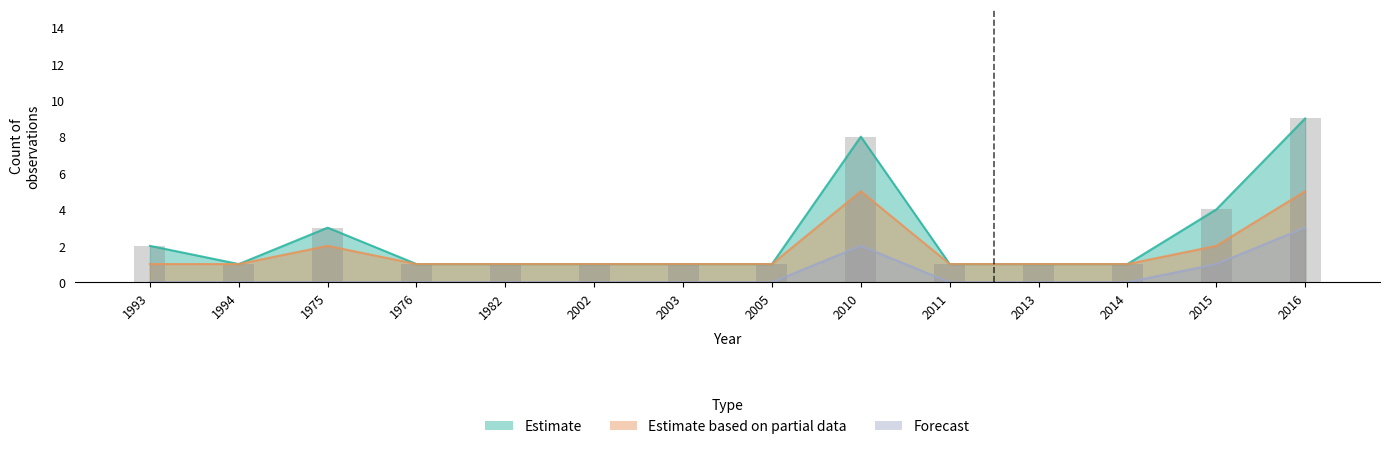

What is the difference between the highest and lowest values at 2014?

1